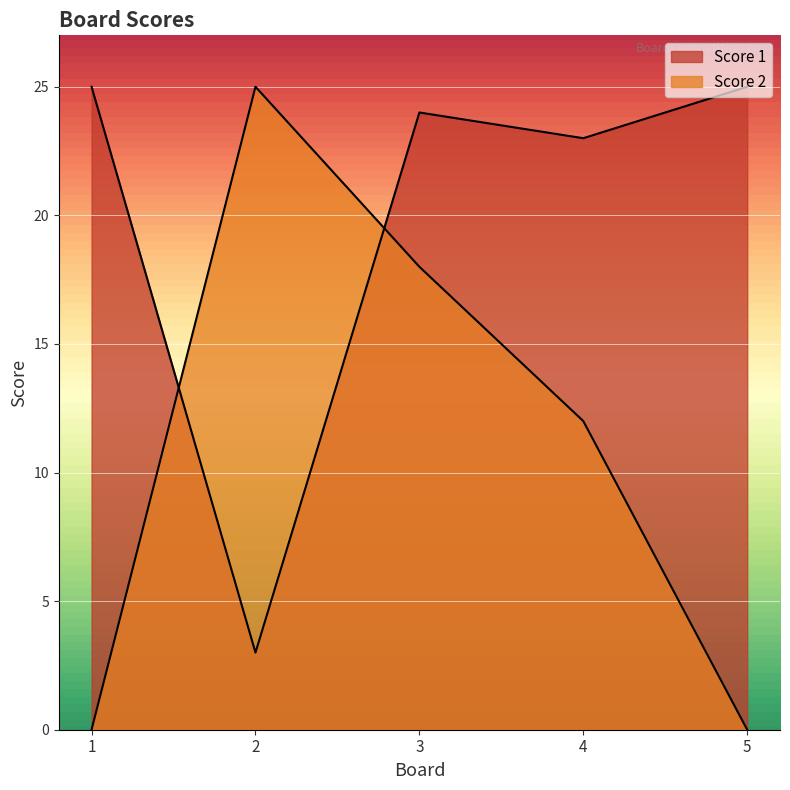

At which category is the sum across all series the highest?

3